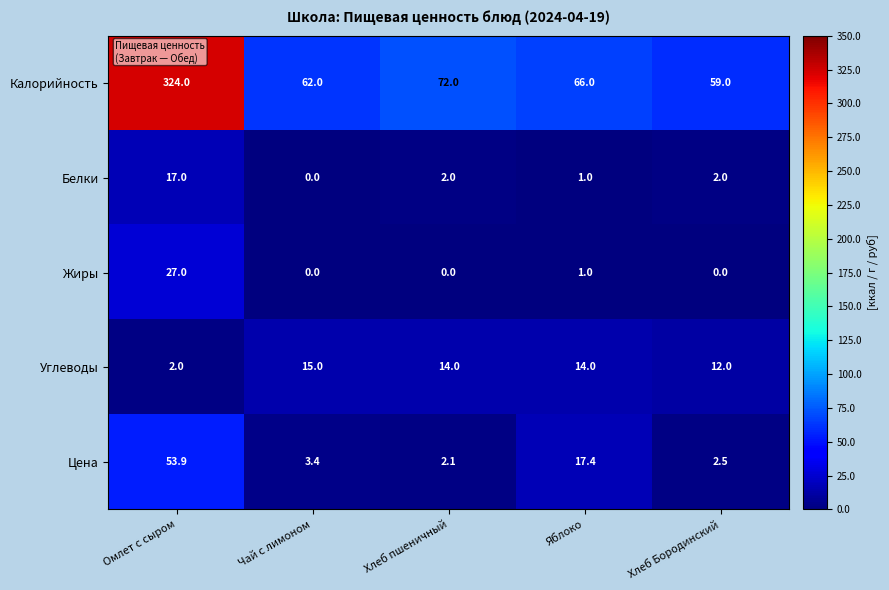

True or false: Углеводы has a value of 14.0 at Хлеб пшеничный.

True